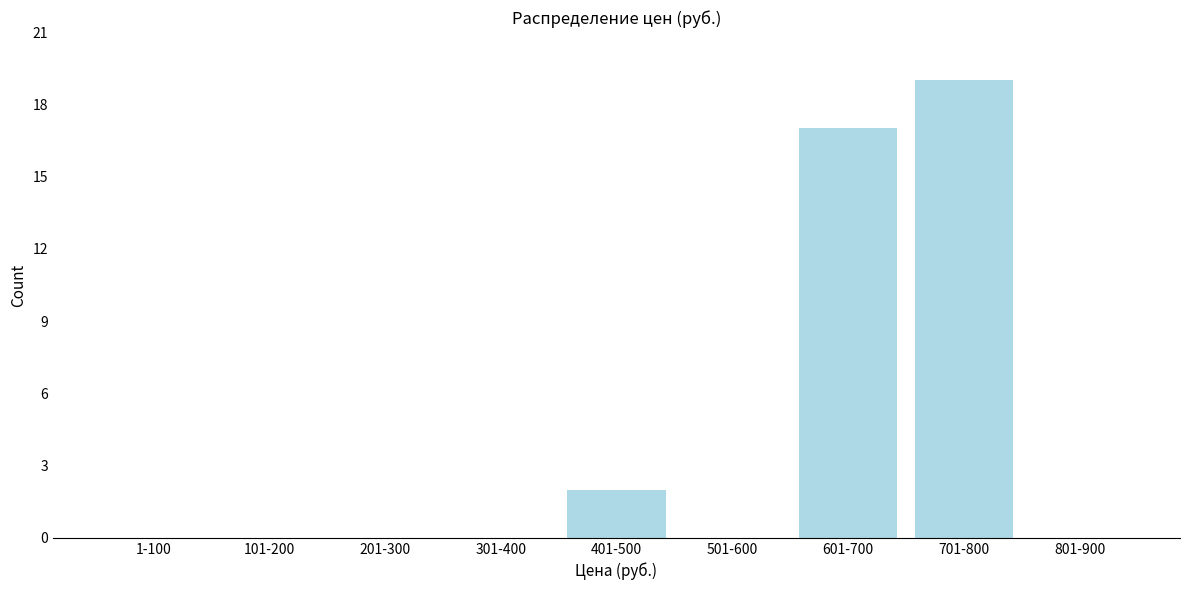

Reading right to left, extract all data points from this chart.

801-900=0	701-800=19	601-700=17	501-600=0	401-500=2	301-400=0	201-300=0	101-200=0	1-100=0